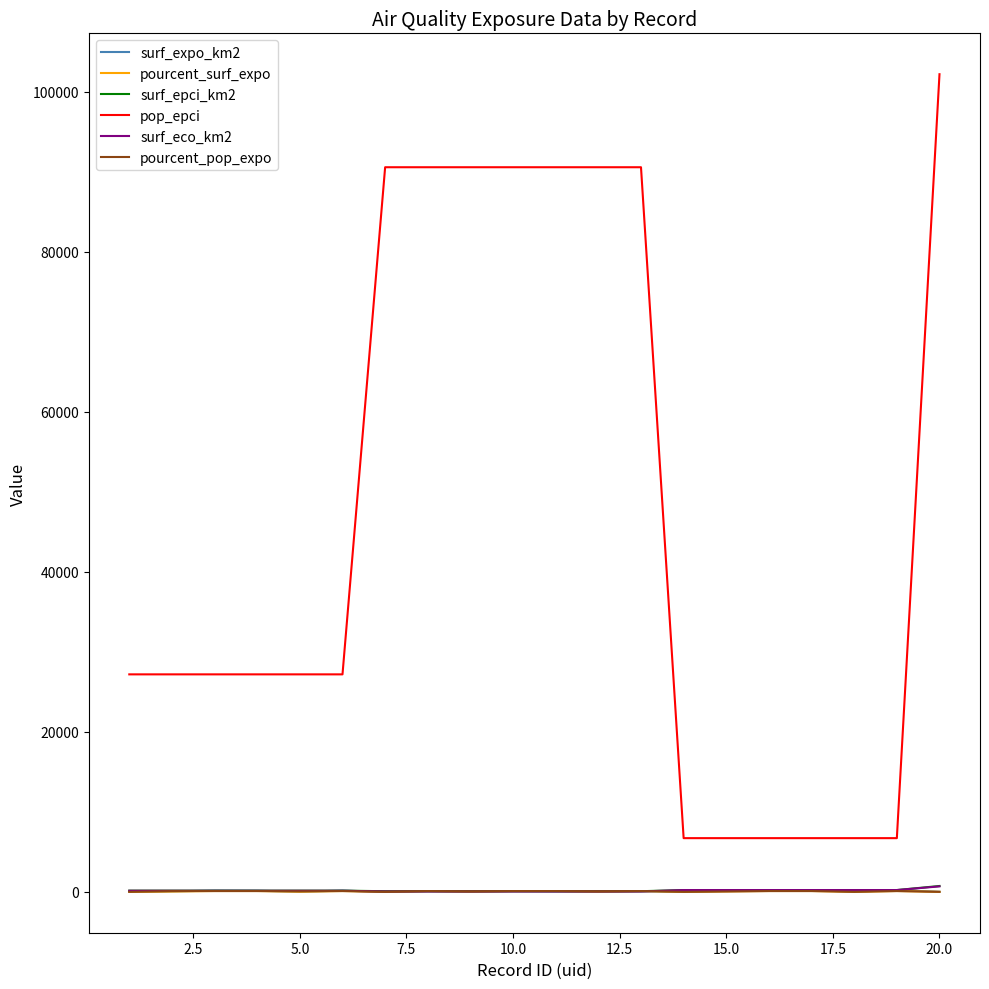

In surf_expo_km2, how many points are lower than both neighbors (excluding endpoints)?

6